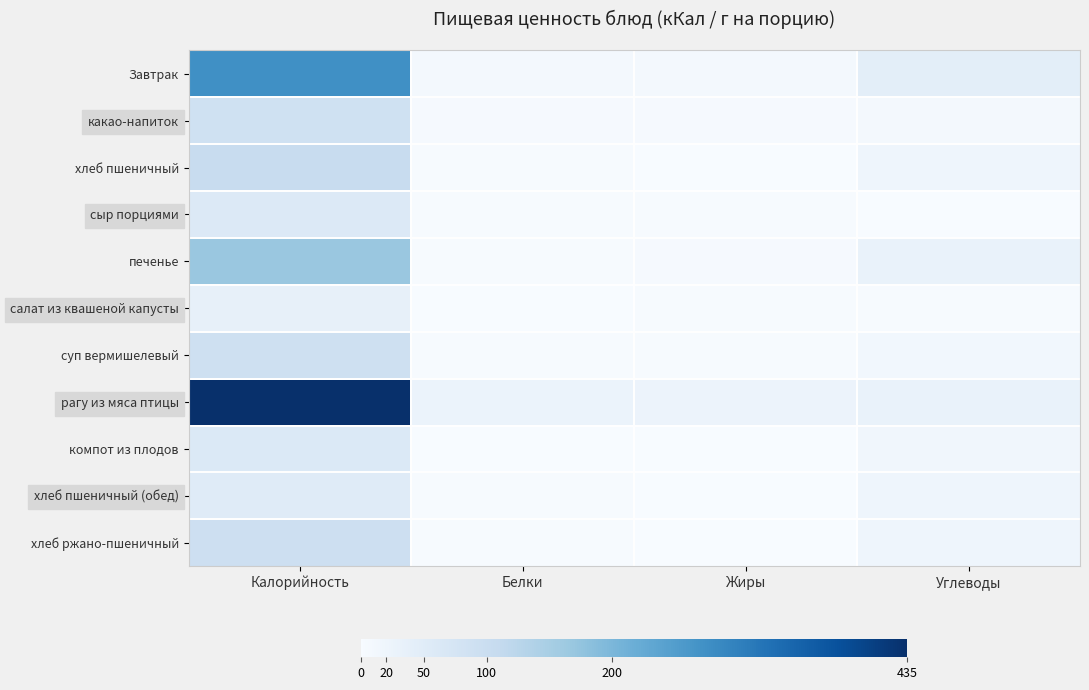

Reading left to right, list all the values displayed in this chart.

Завтрак: Калорийность=274	Белки=8	Жиры=8	Углеводы=43
какао-напиток: Калорийность=87	Белки=4	Жиры=4	Углеводы=9
хлеб пшеничный: Калорийность=104	Белки=3	Жиры=1	Углеводы=20
сыр порциями: Калорийность=58	Белки=2	Жиры=3	Углеводы=0
печенье: Калорийность=167	Белки=3	Жиры=4	Углеводы=30
салат из квашеной капусты: Калорийность=34	Белки=1	Жиры=2	Углеводы=3
суп вермишелевый: Калорийность=90	Белки=2	Жиры=3	Углеводы=12
рагу из мяса птицы: Калорийность=435	Белки=26	Жиры=24	Углеводы=30
компот из плодов: Калорийность=60	Белки=0	Жиры=0	Углеводы=14
хлеб пшеничный (обед): Калорийность=52	Белки=3	Жиры=1	Углеводы=20
хлеб ржано-пшеничный: Калорийность=92	Белки=2	Жиры=0	Углеводы=20